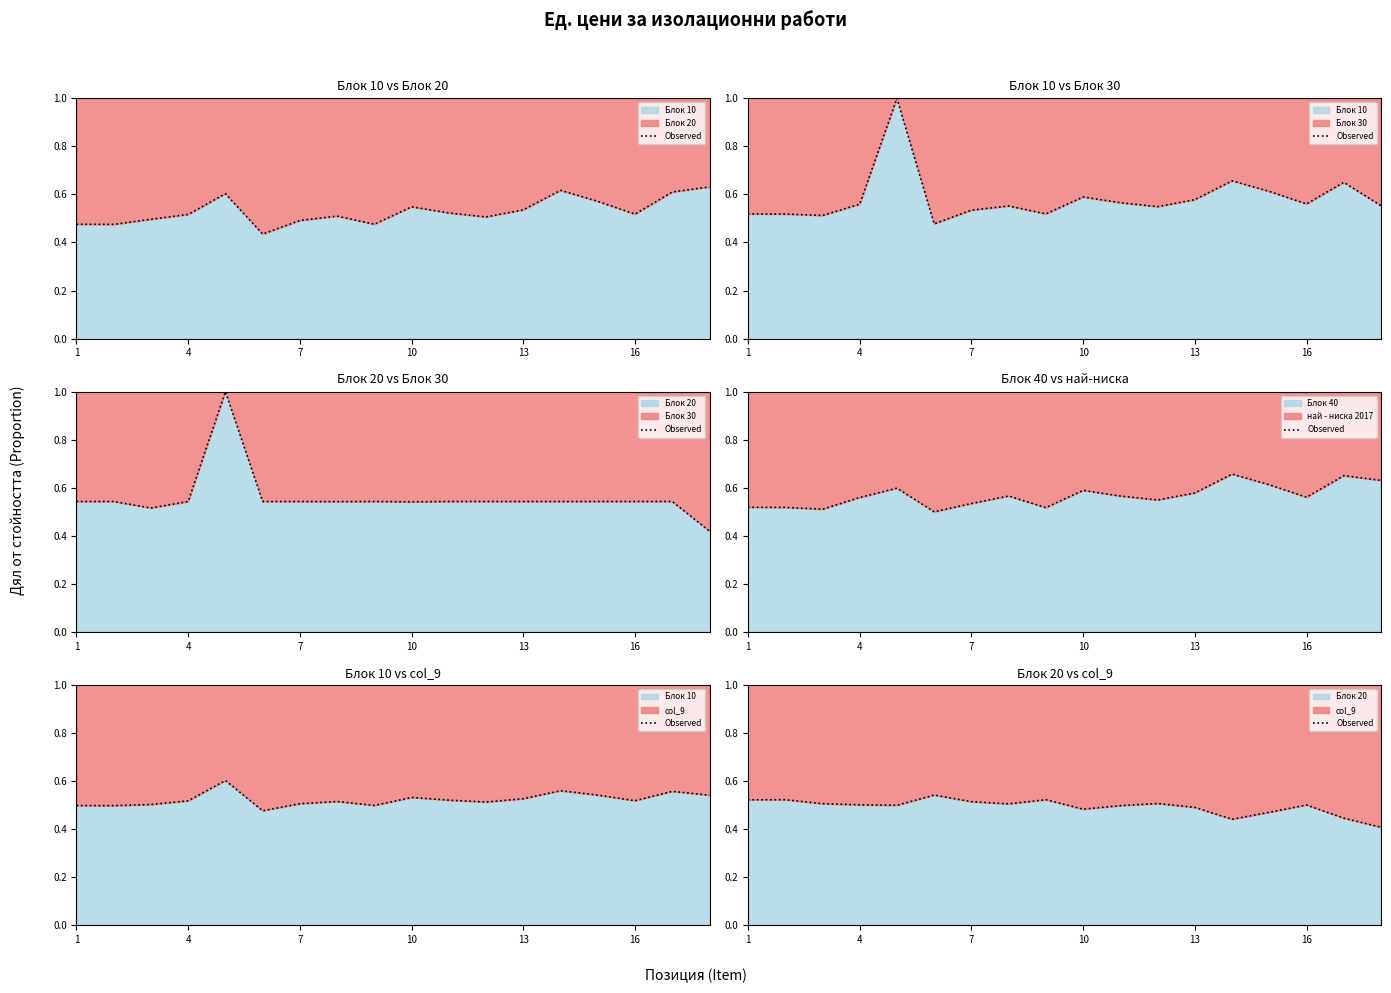

Count the values in the range 0 to 1.

18